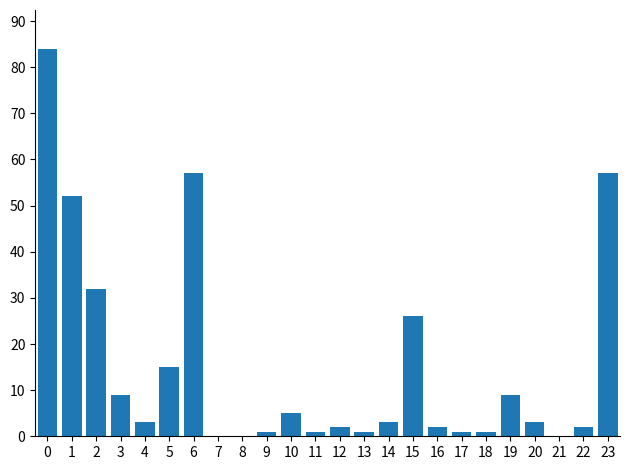

What is the greatest value displayed?

84